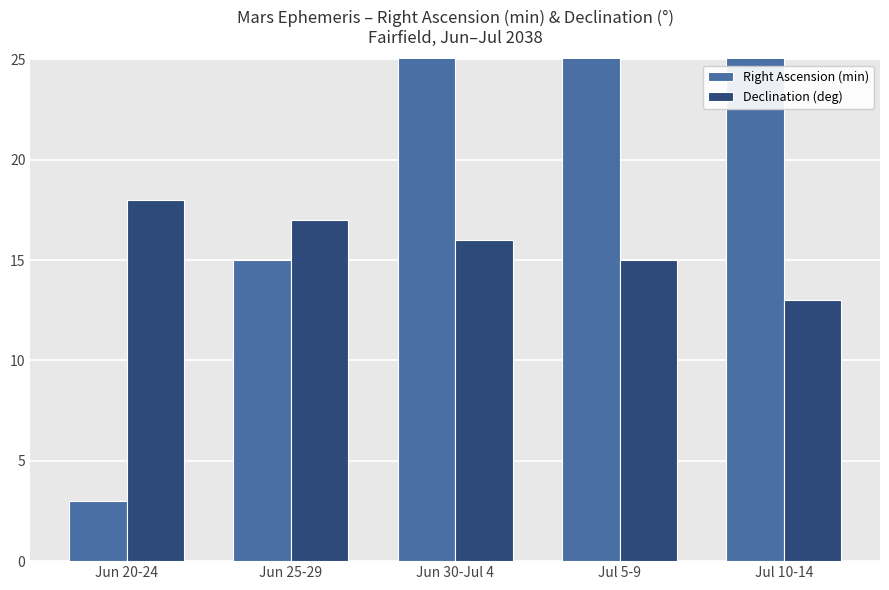

Rank the series at Jul 10-14 from lowest to highest value.

Declination (deg), Right Ascension (min)